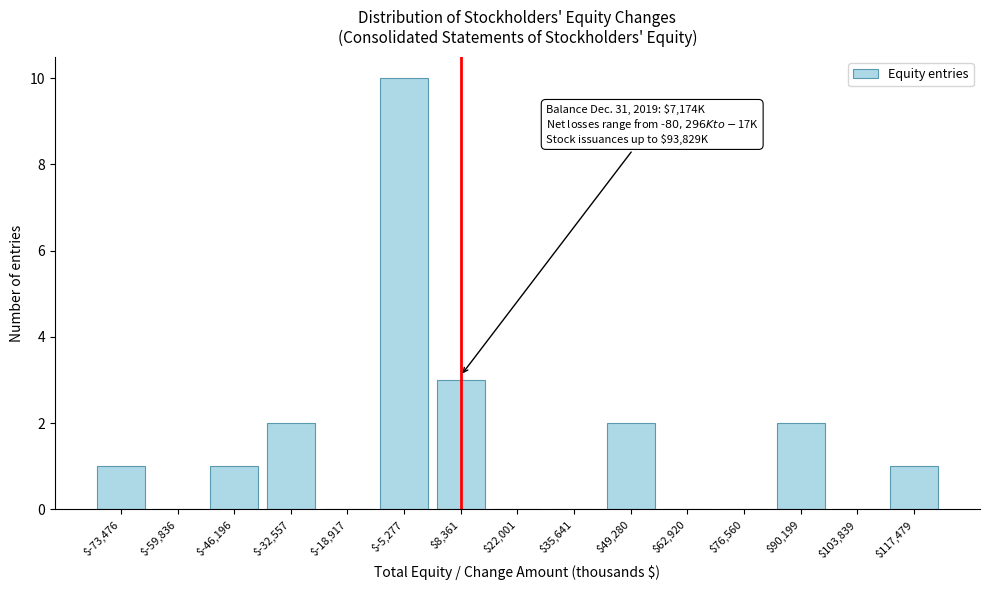

Where is the data nearest to the value 5?

$8,361